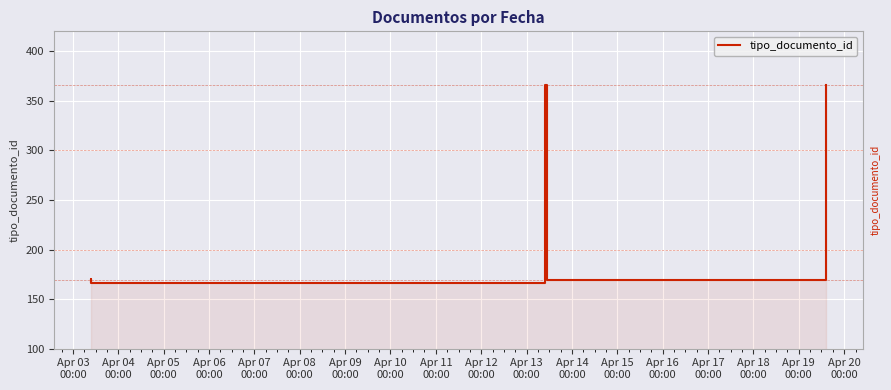

Reading left to right, transcribe all the data shown in this chart.

167	168	170	166	366	169	366